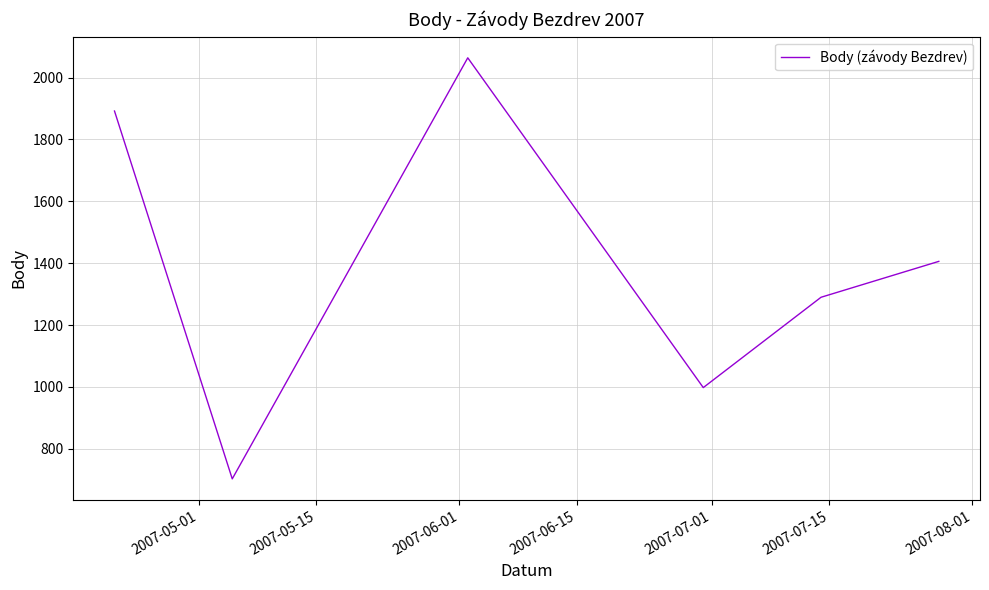

What is the sum of all values?

8353